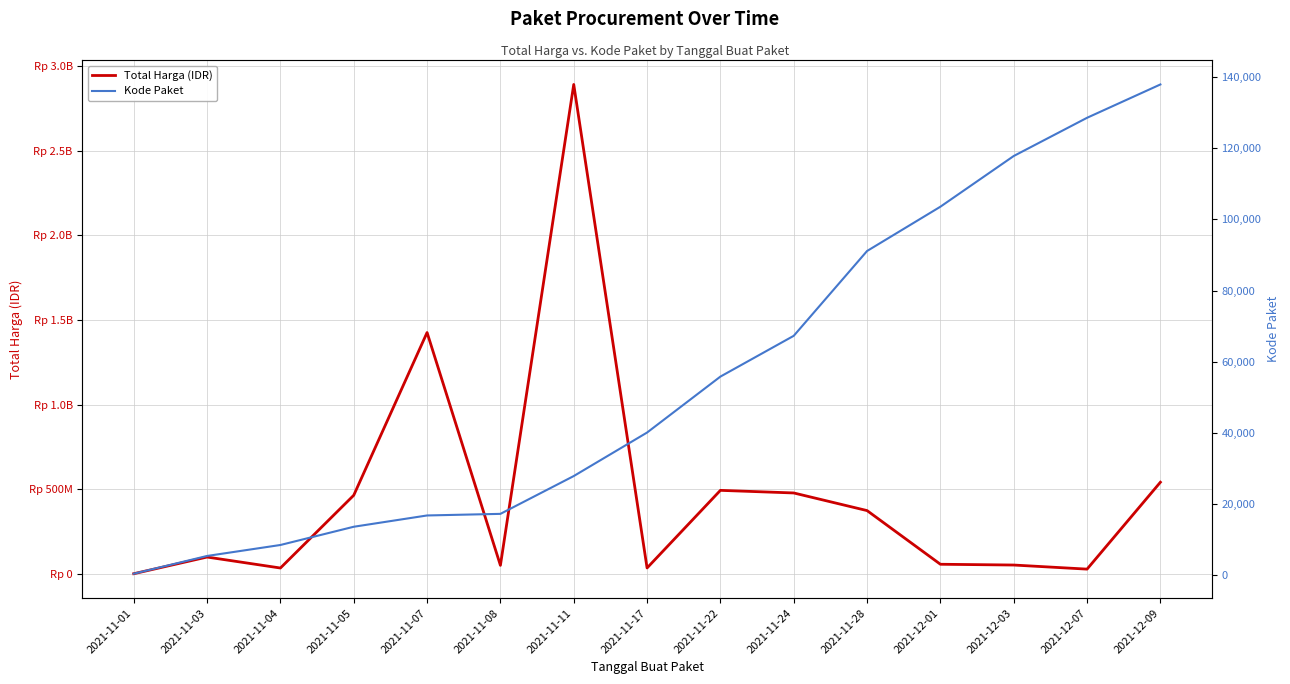

What is the total value across all series at 2021-11-01?

334064